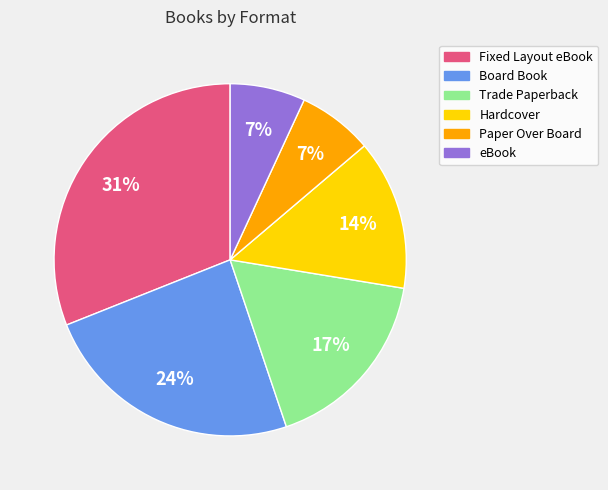

Which has a higher value, Paper Over Board or Hardcover?

Hardcover